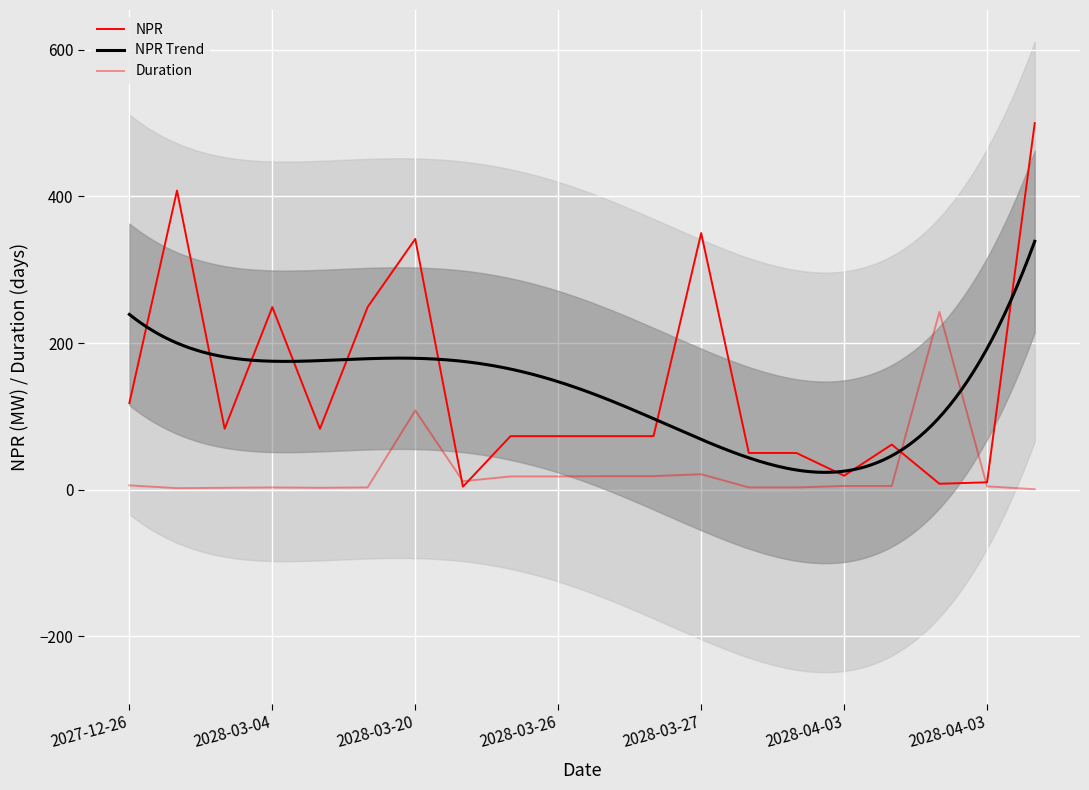

The value of NPR at 2028-03-04 is 106.2. True or false?

False